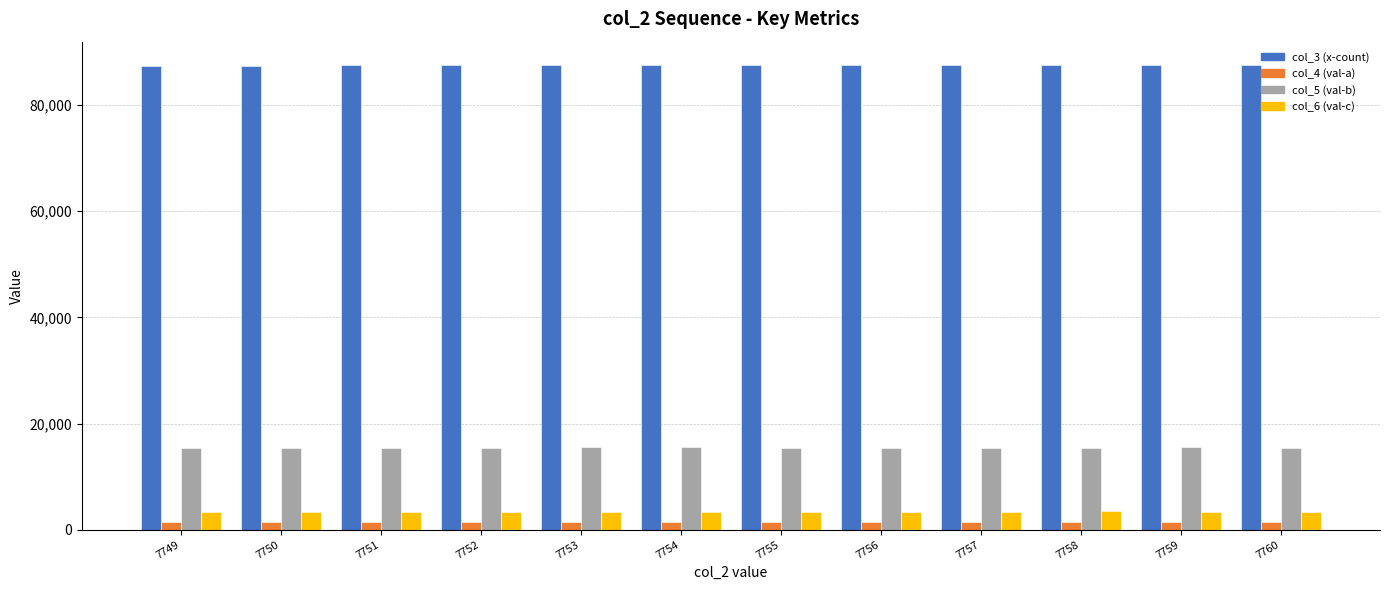

Is the value of col_3 (x-count) at 7750 greater than the value of col_5 (val-b) at 7759?

Yes